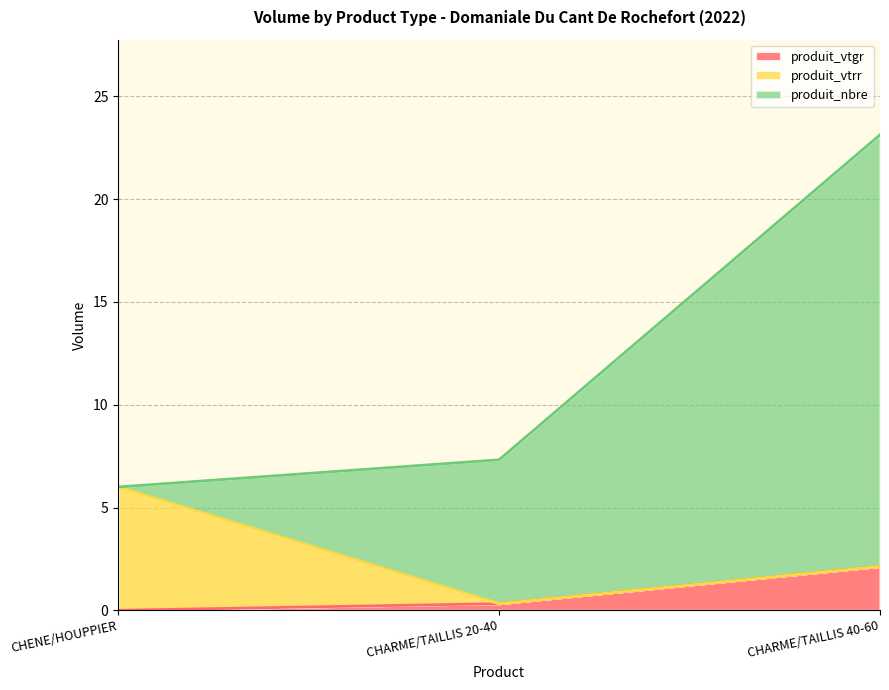

What is the sum of all produit_vtgr values?

2.5